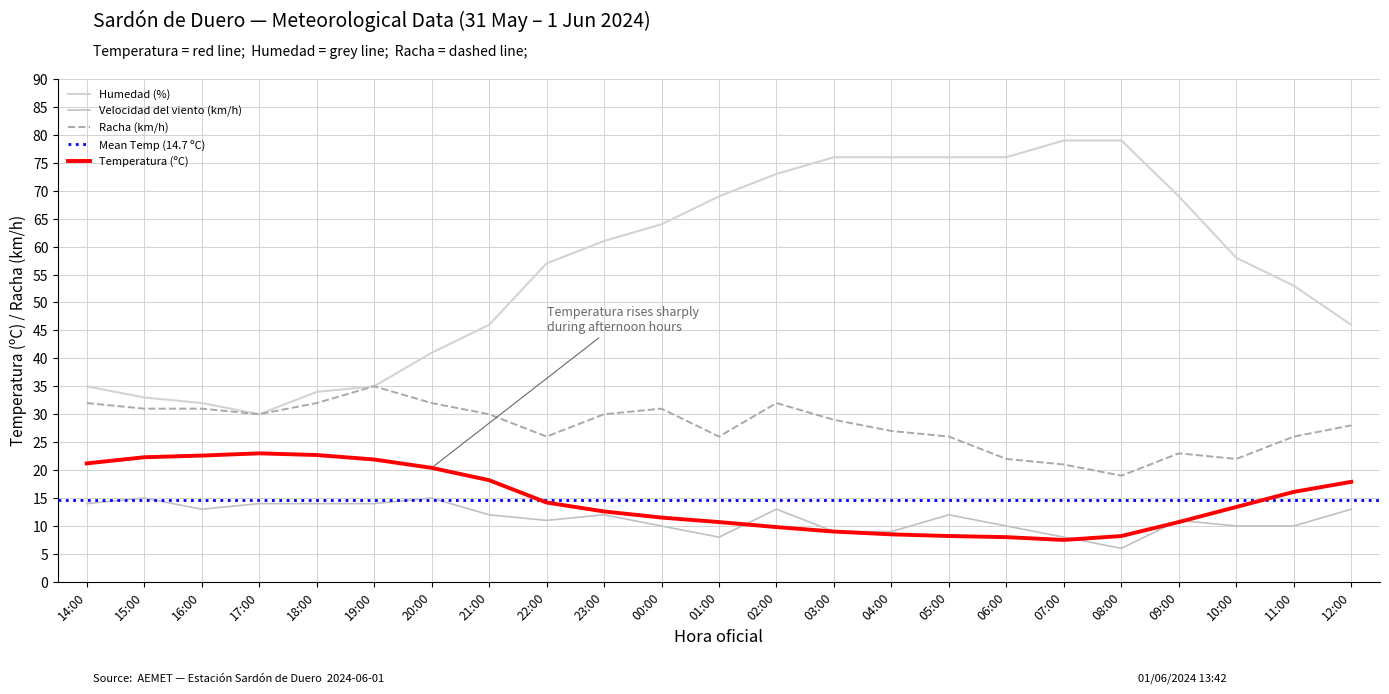

What is the sum of all Humedad (%) values?

1298.0